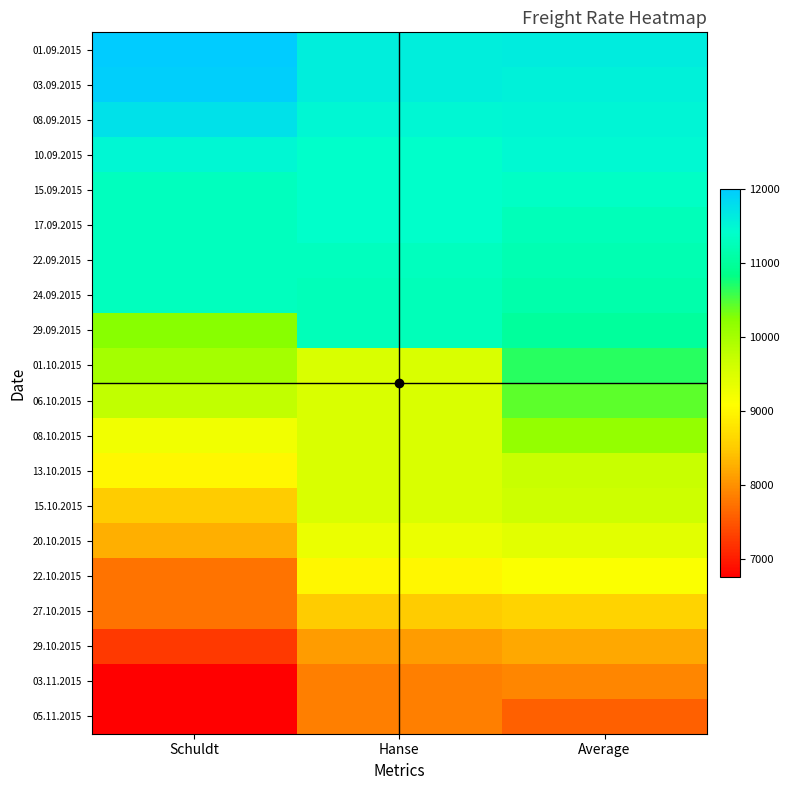

What is the spread (max minus min) of values at Hanse?

3750